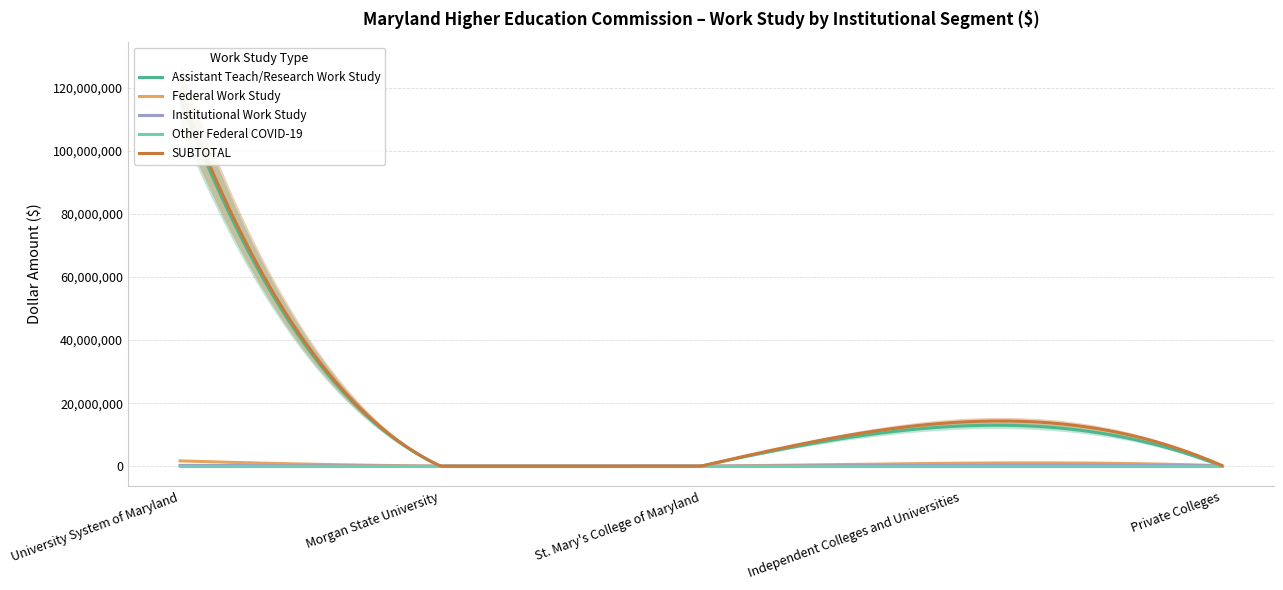

How many values in the SUBTOTAL series exceed 241332?

2